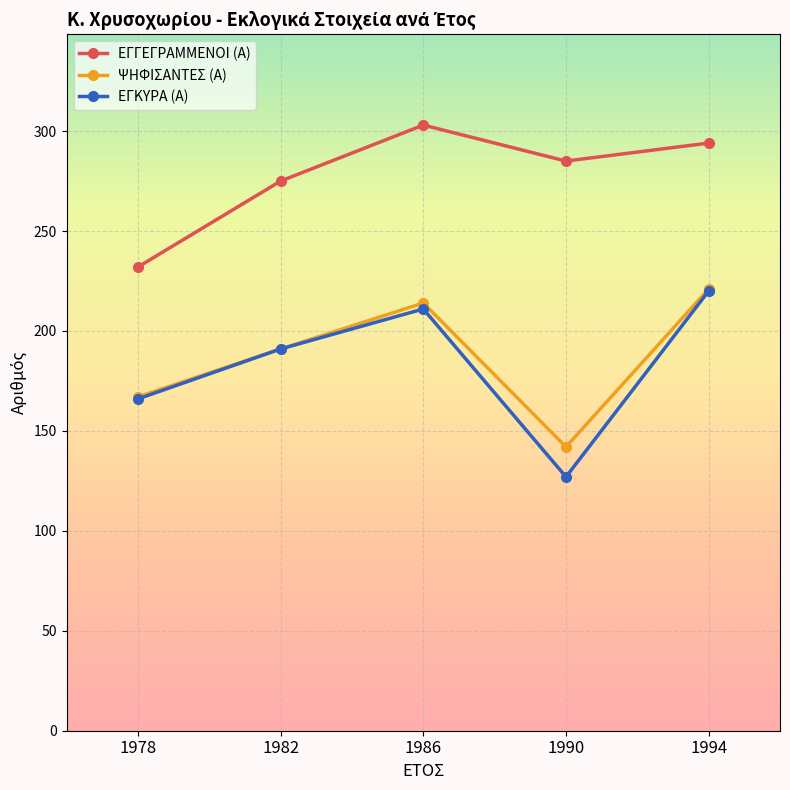

Is it true that ΕΓΚΥΡΑ (Α) equals 55 at 1990?

False